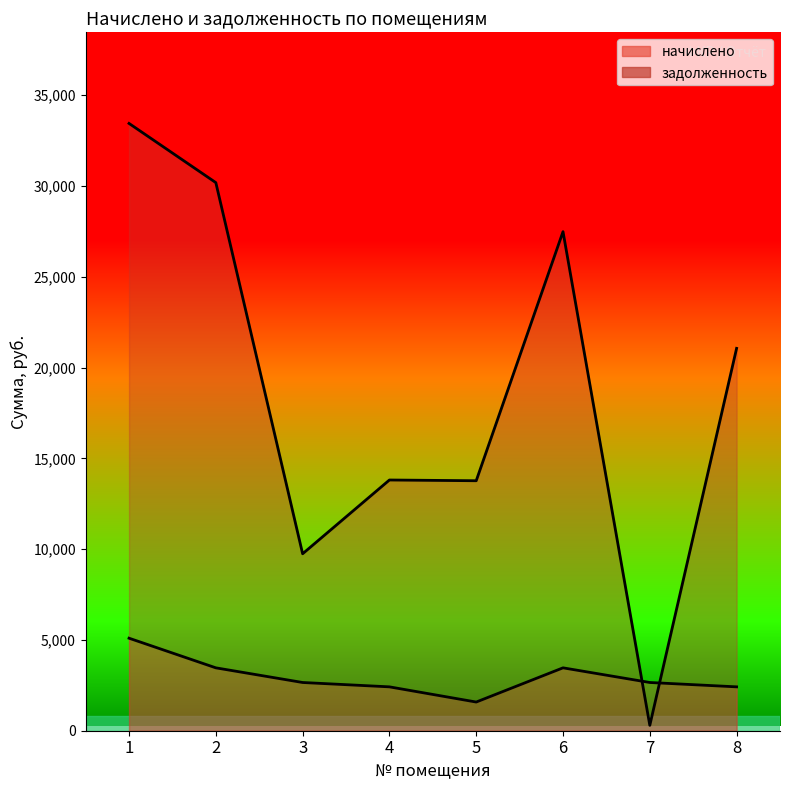

What is the total value across all series at 1?

38539.9